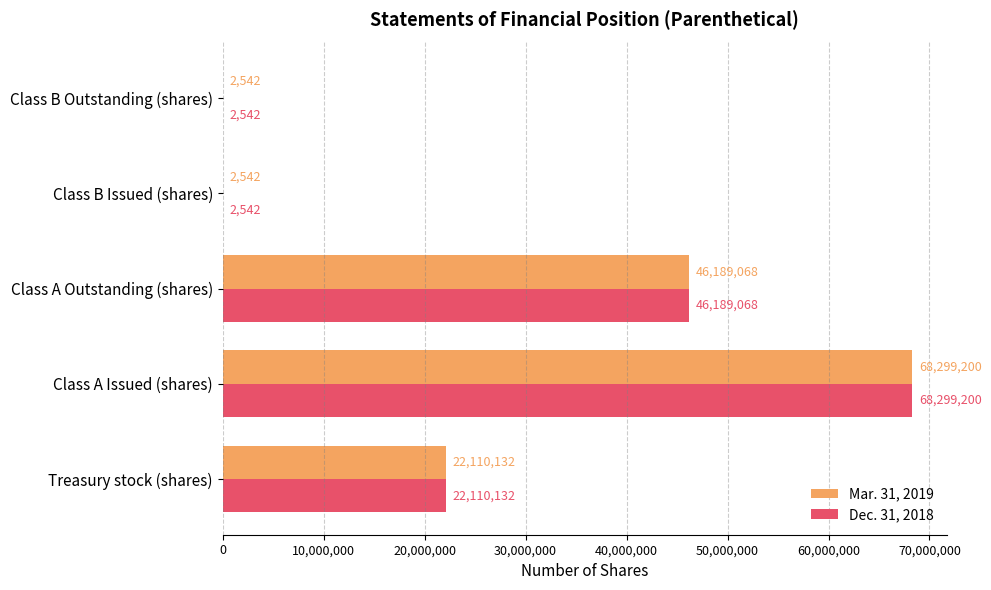

What is the sum of all Mar. 31, 2019 values?

136603484